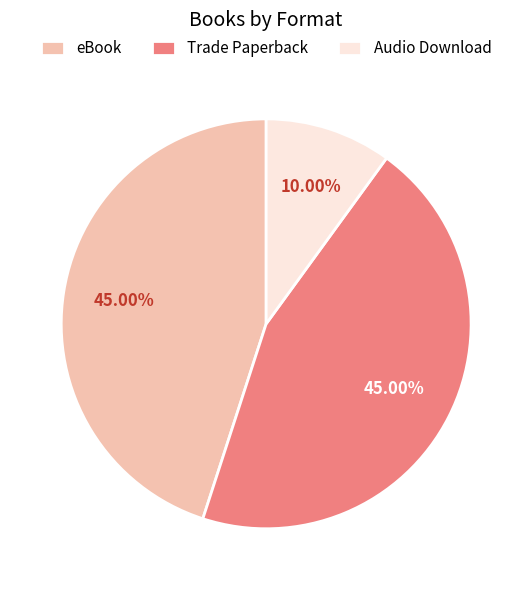

What is the total percentage of eBook and Audio Download?

55.0%